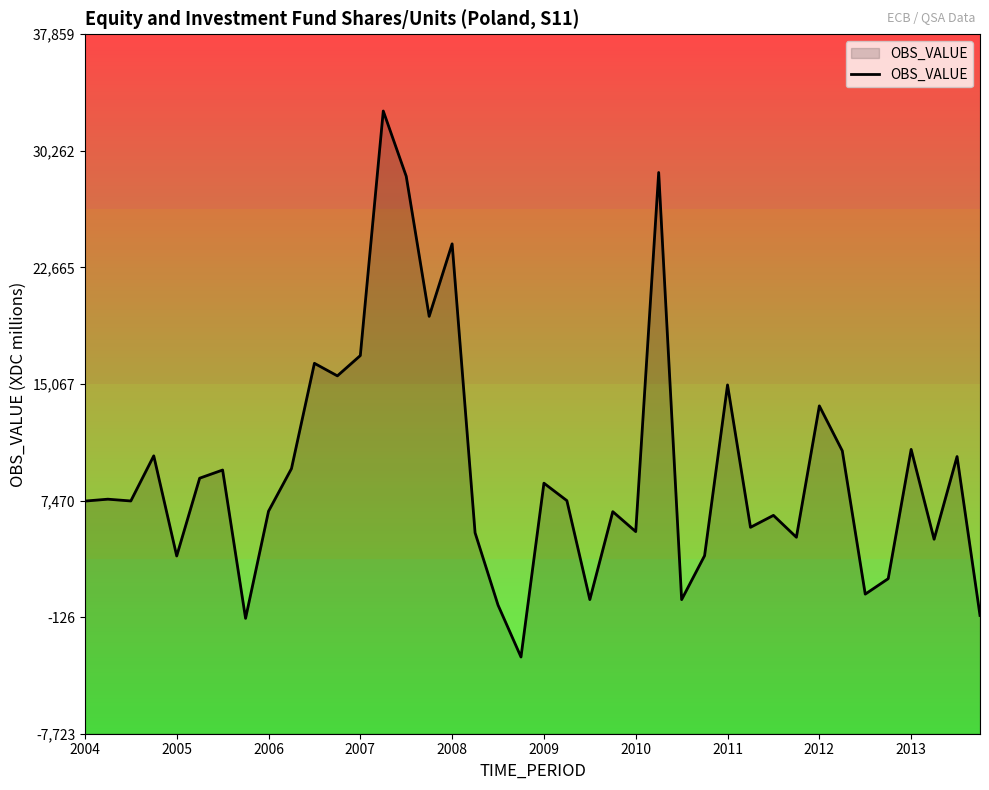

At which label is the value closest to 15067?

2011